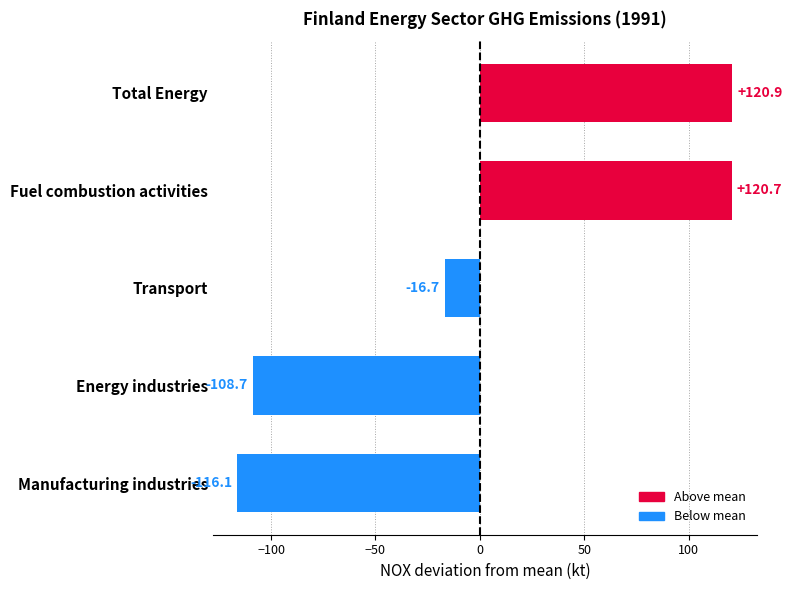

The value at Fuel combustion activities is 120.7. True or false?

True